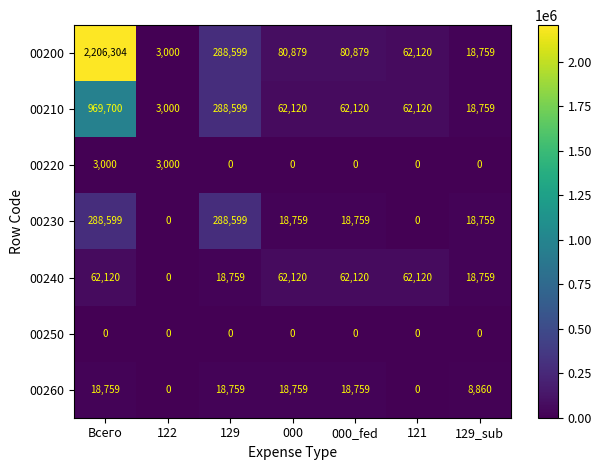

How many series are shown in this chart?

7